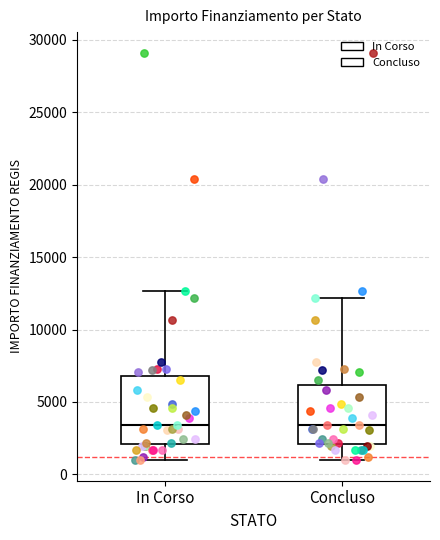

Where does the lower whisker of the box for In Corso end on the y-axis? The values are not printed on the chart, so give them approximately, as read against the axis.

1000